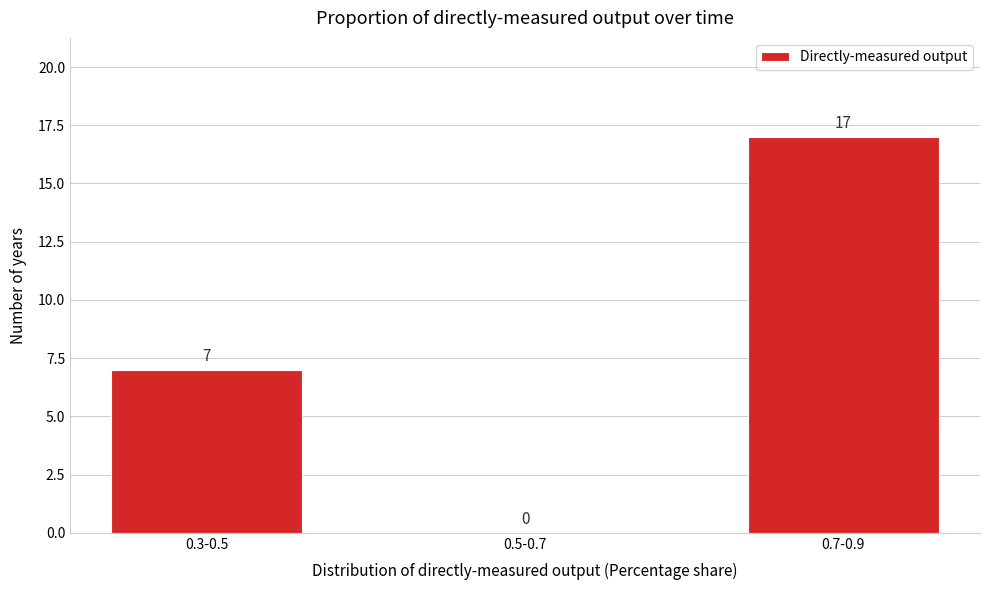

Reading left to right, extract all data points from this chart.

0.3-0.5=7	0.5-0.7=0	0.7-0.9=17